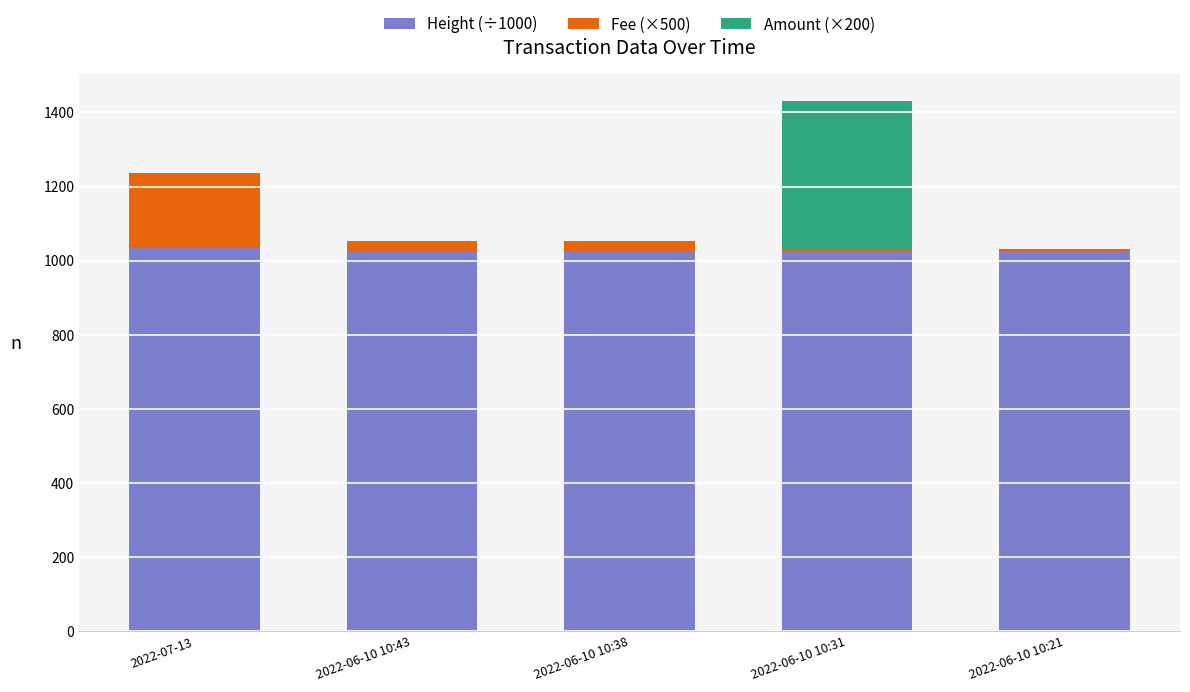

Reading right to left, transcribe the values for Height (÷1000).

2022-06-10 10:21=1023.7	2022-06-10 10:31=1023.7	2022-06-10 10:38=1023.7	2022-06-10 10:43=1023.7	2022-07-13=1035.6